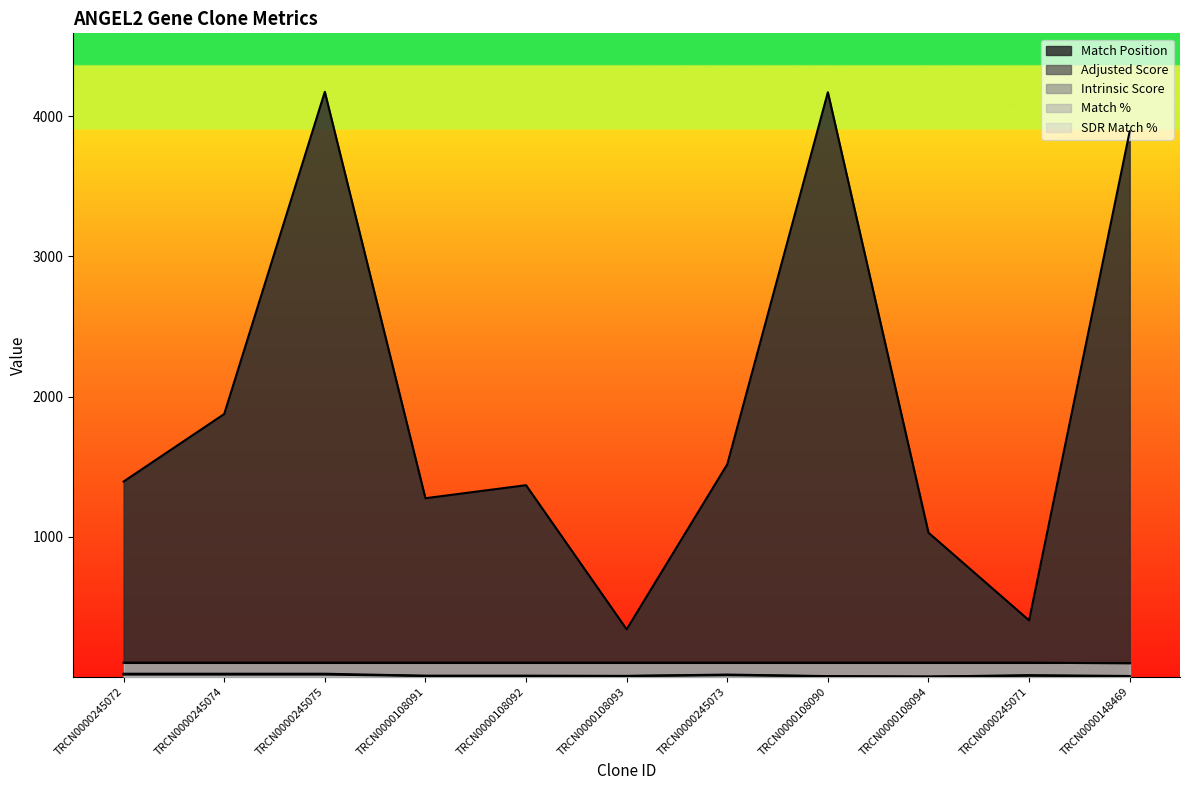

What is the difference between the maximum and minimum values in the Intrinsic Score series?

14.5